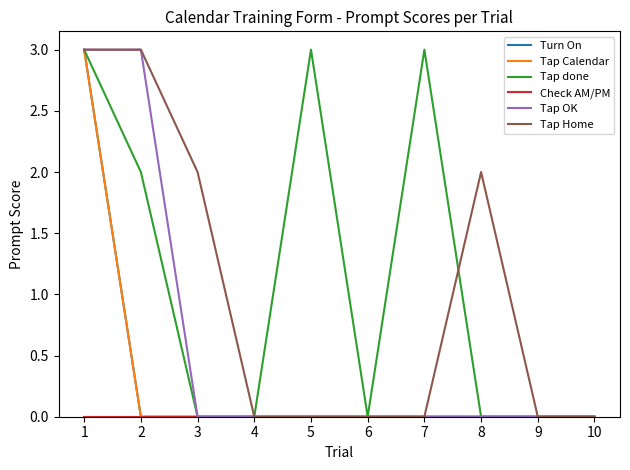

Does the chart display data point markers on the line(s)?

No